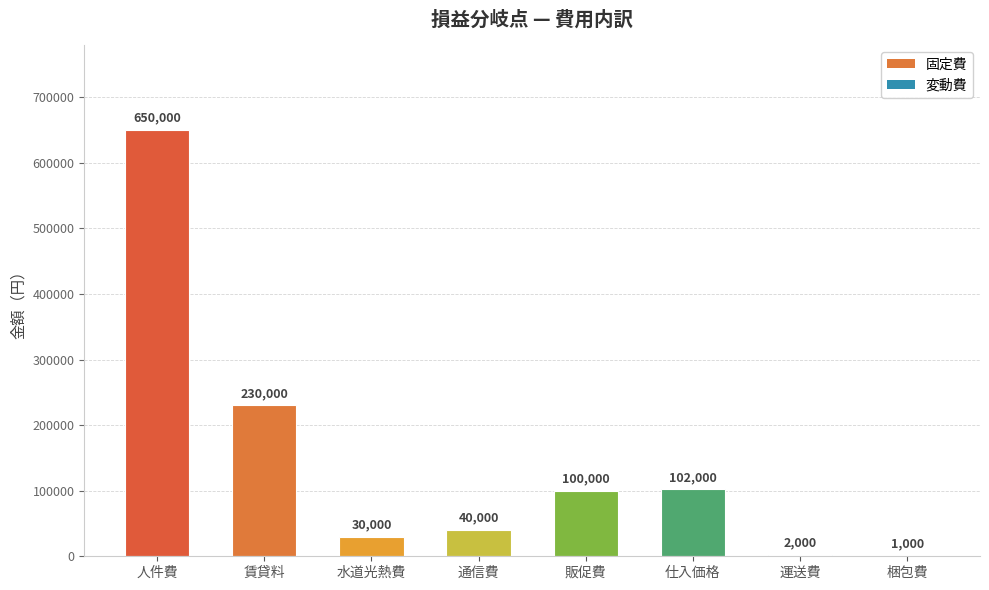

Reading left to right, what are all the values shown in this chart?

人件費=650000	賃貸料=230000	水道光熱費=30000	通信費=40000	販促費=100000	仕入価格=102000	運送費=2000	梱包費=1000